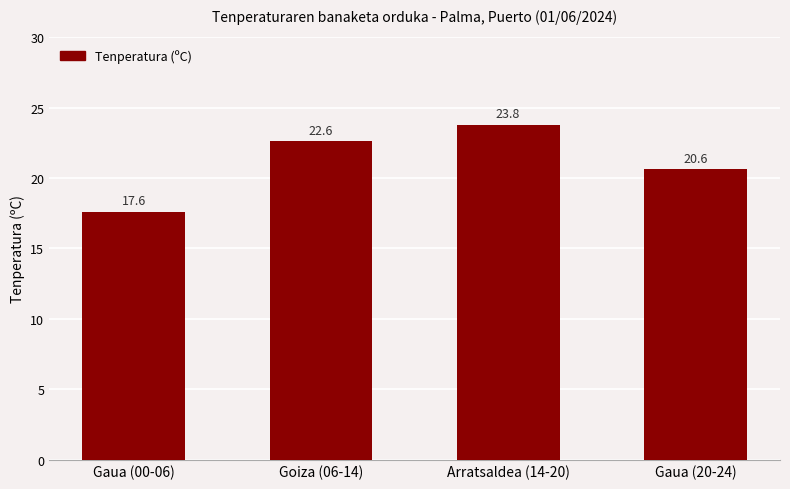

List the labels in order of value, smallest first.

Gaua (00-06), Gaua (20-24), Goiza (06-14), Arratsaldea (14-20)